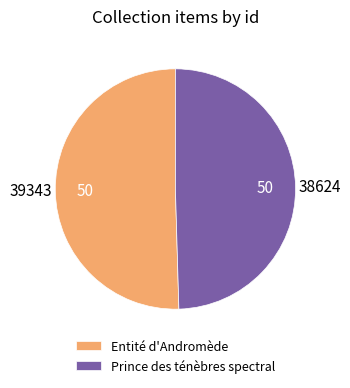

Approximately how many times larger is the value at Prince des ténèbres spectral compared to Entité d'Andromède?

1.0